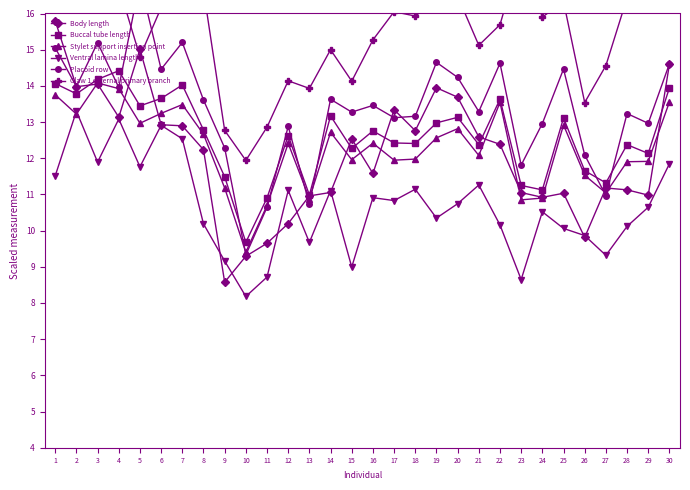

At how many categories does at least one series exceed 13?

27